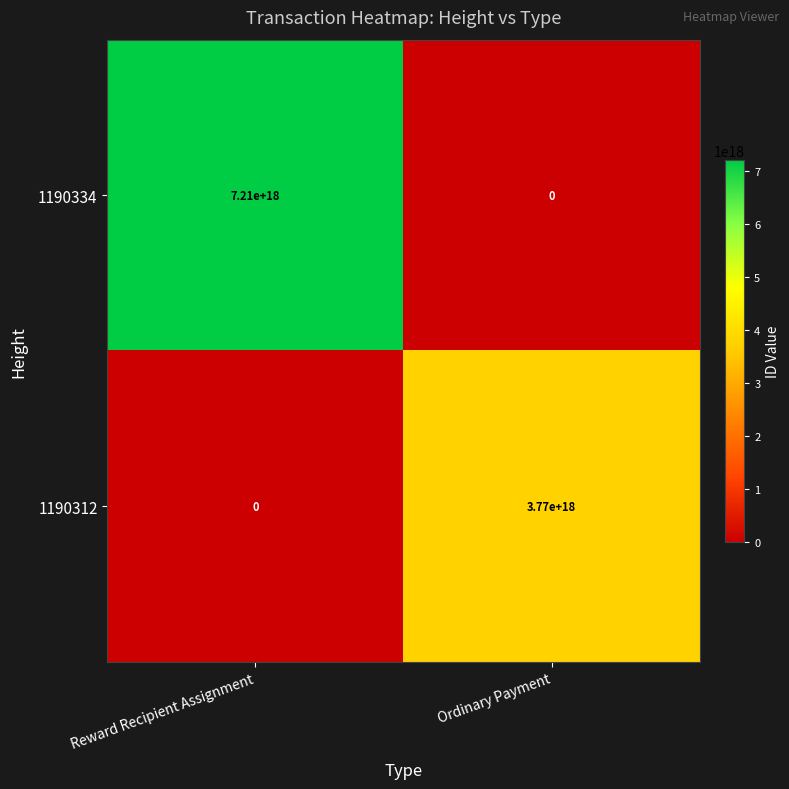

Where is 1190334 nearest to the value 3605000000000000000?

Reward Recipient Assignment